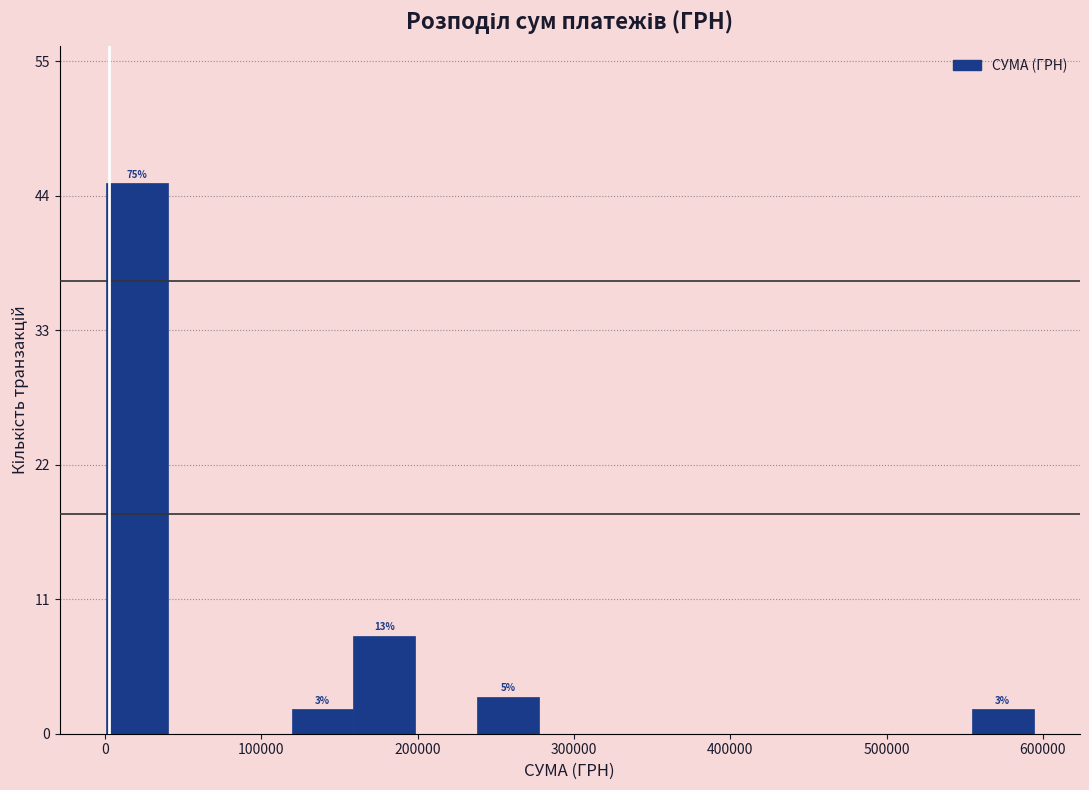

Read against the x-axis, roughly where is the centre of the tallest bar?

20000